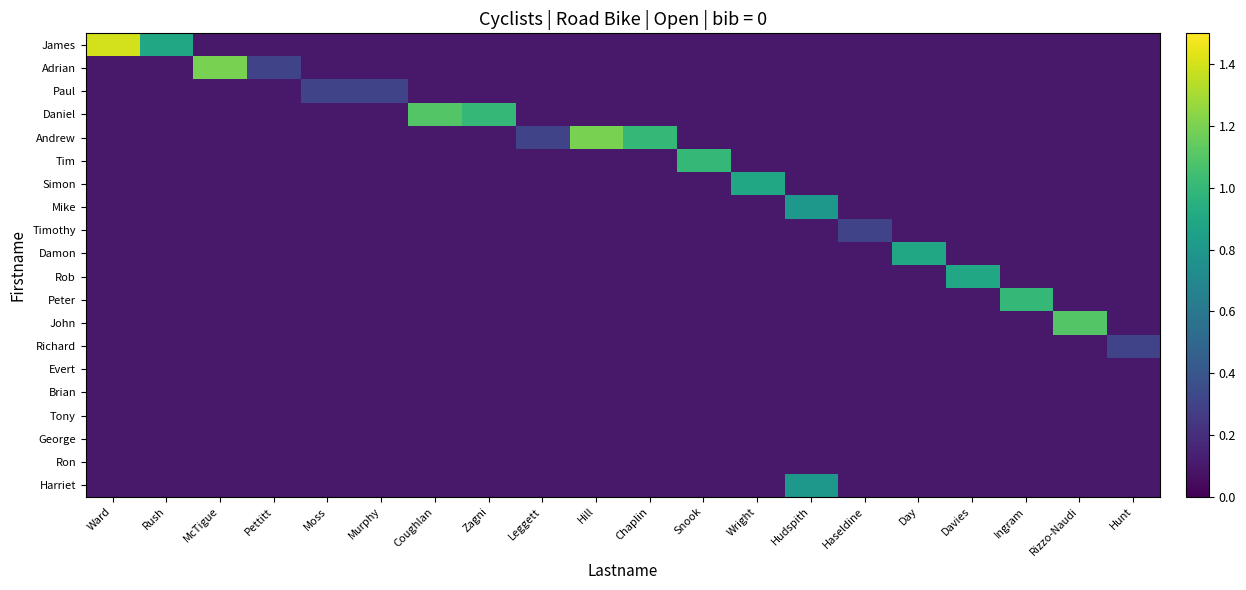

List the series in order of their peak value, highest first.

James, Adrian, Andrew, Daniel, John, Tim, Peter, Simon, Damon, Rob, Mike, Harriet, Paul, Timothy, Richard, Evert, Brian, Tony, George, Ron